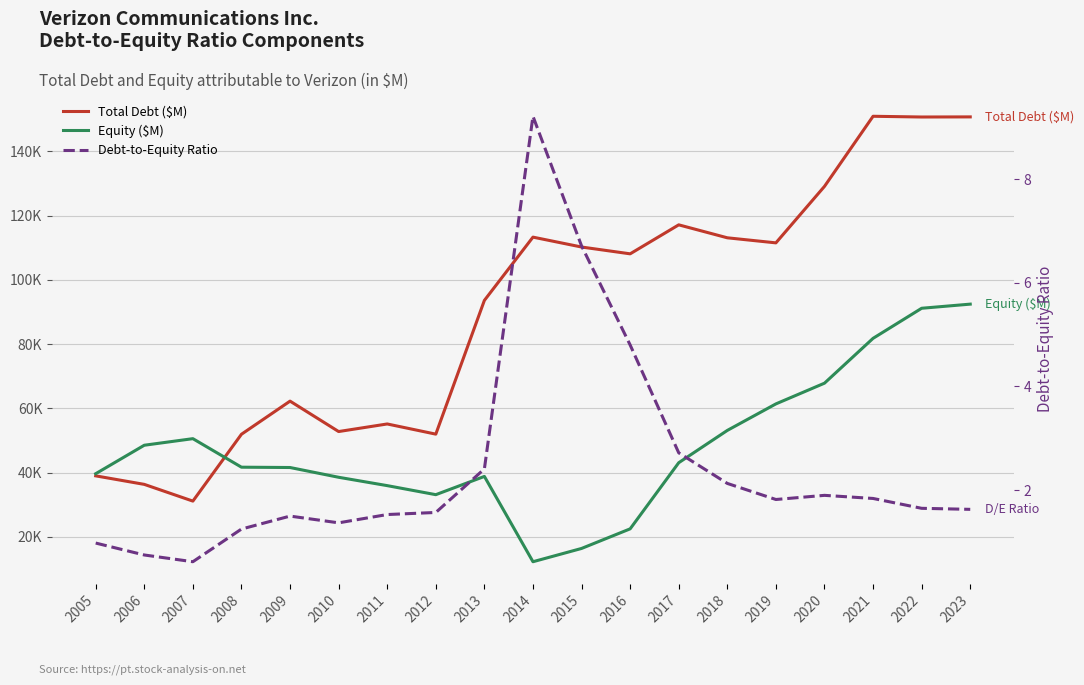

How many lines are shown in the chart?

3